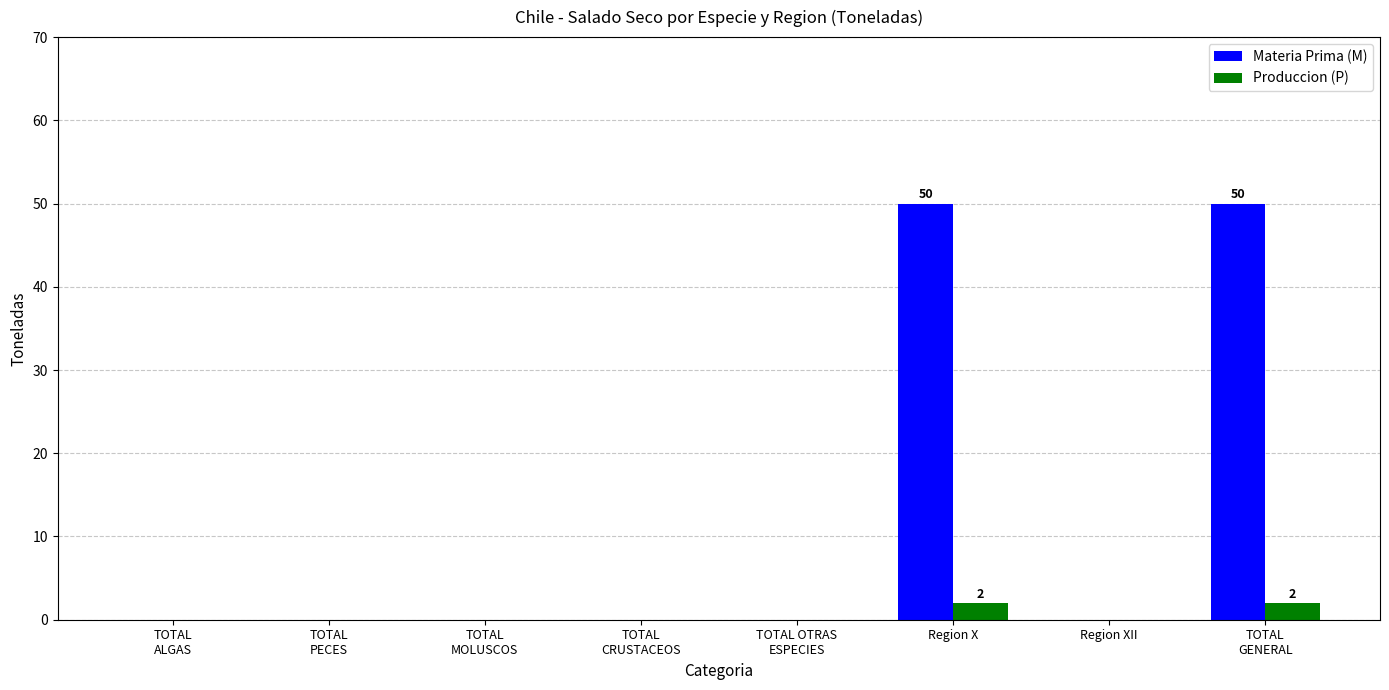

Is it true that Produccion (P) equals 0 at Region XII?

True